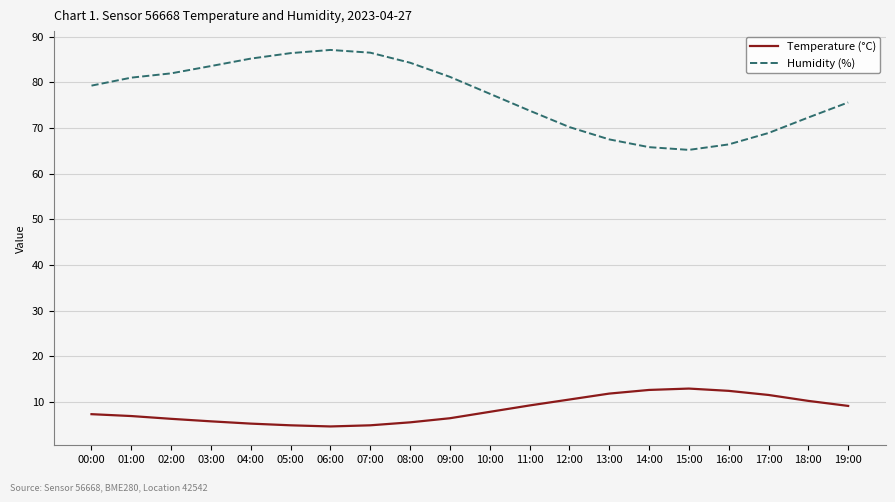

At how many categories does at least one series exceed 23?

20